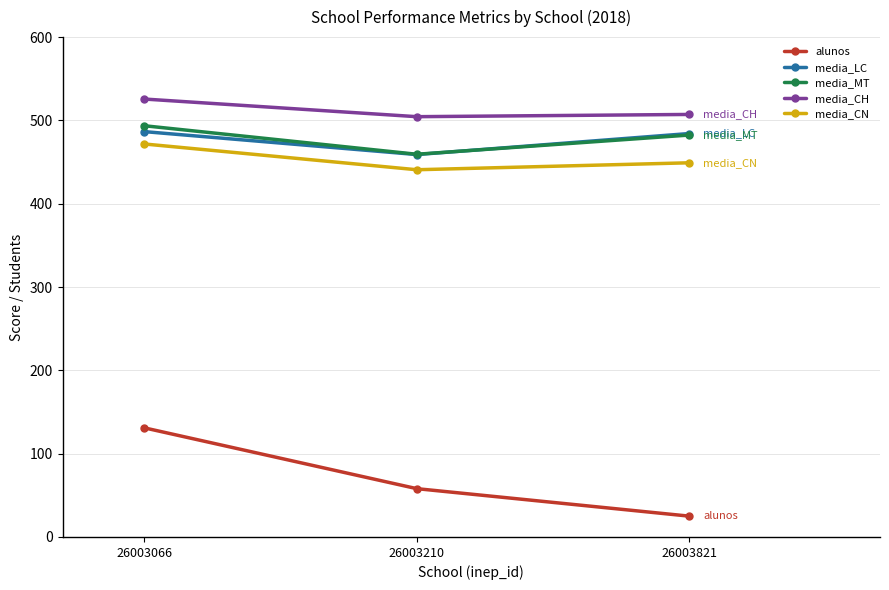

Rank the series by their maximum value, from lowest to highest.

alunos, media_CN, media_LC, media_MT, media_CH